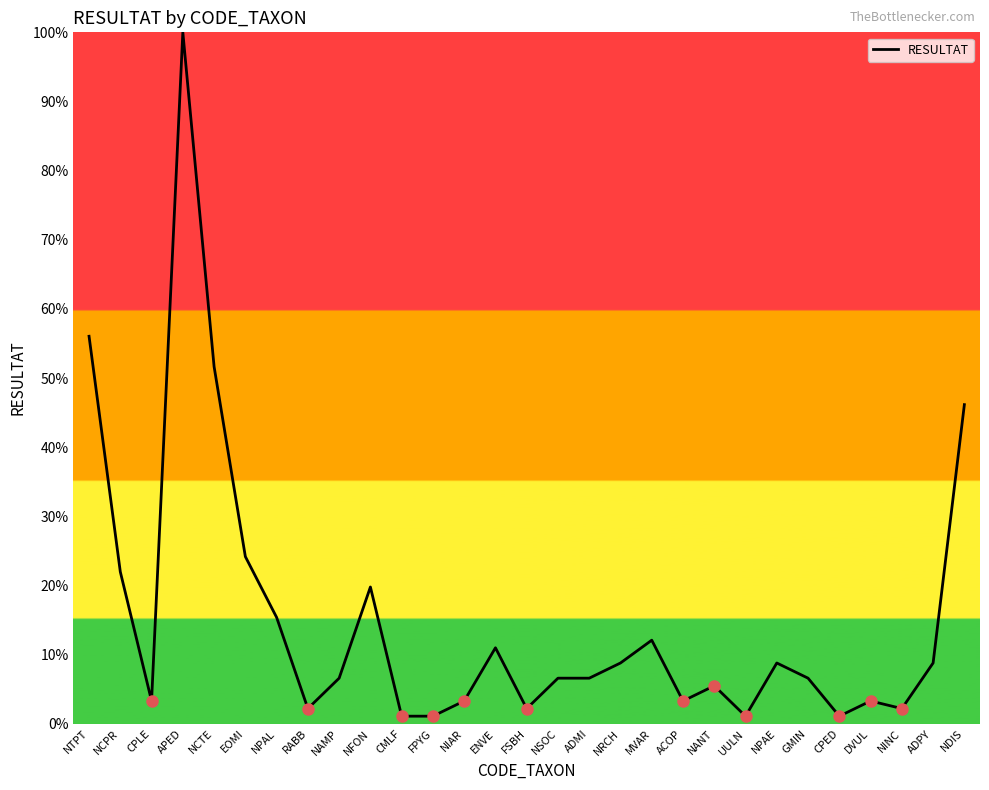

Reading left to right, transcribe all the data shown in this chart.

56.0	22.0	3.3	100.0	51.6	24.2	15.4	2.2	6.6	19.8	1.1	1.1	3.3	11.0	2.2	6.6	6.6	8.8	12.1	3.3	5.5	1.1	8.8	6.6	1.1	3.3	2.2	8.8	46.2